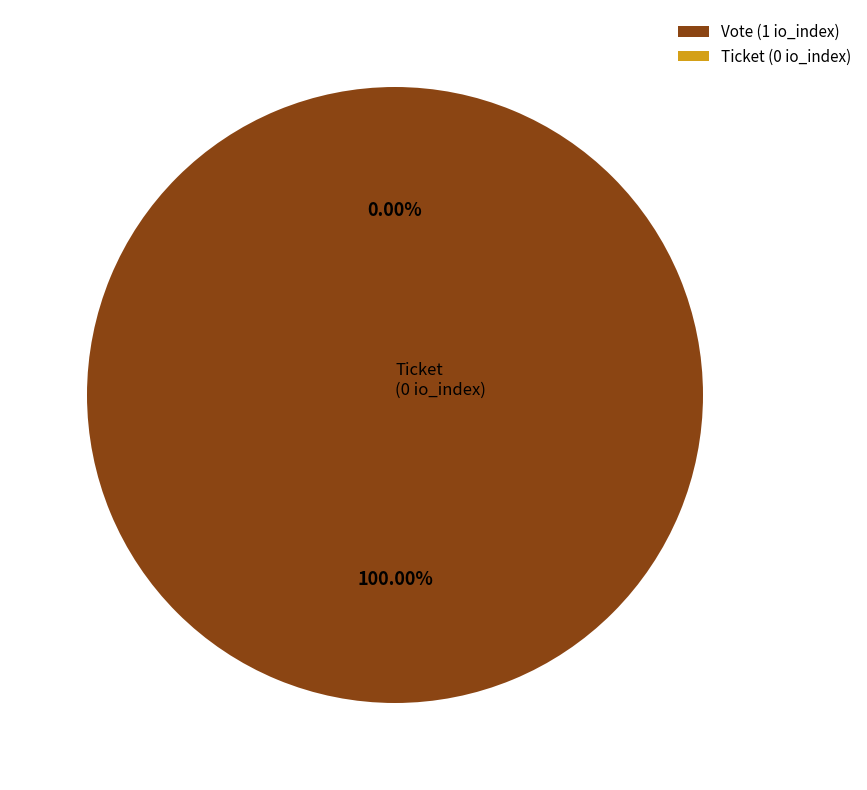

The Ticket (io_index=0) slice represents 1% of the pie. True or false?

False